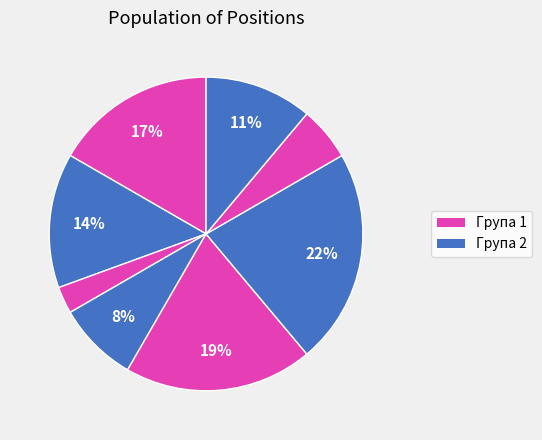

Count the number of slices in the pie.

8